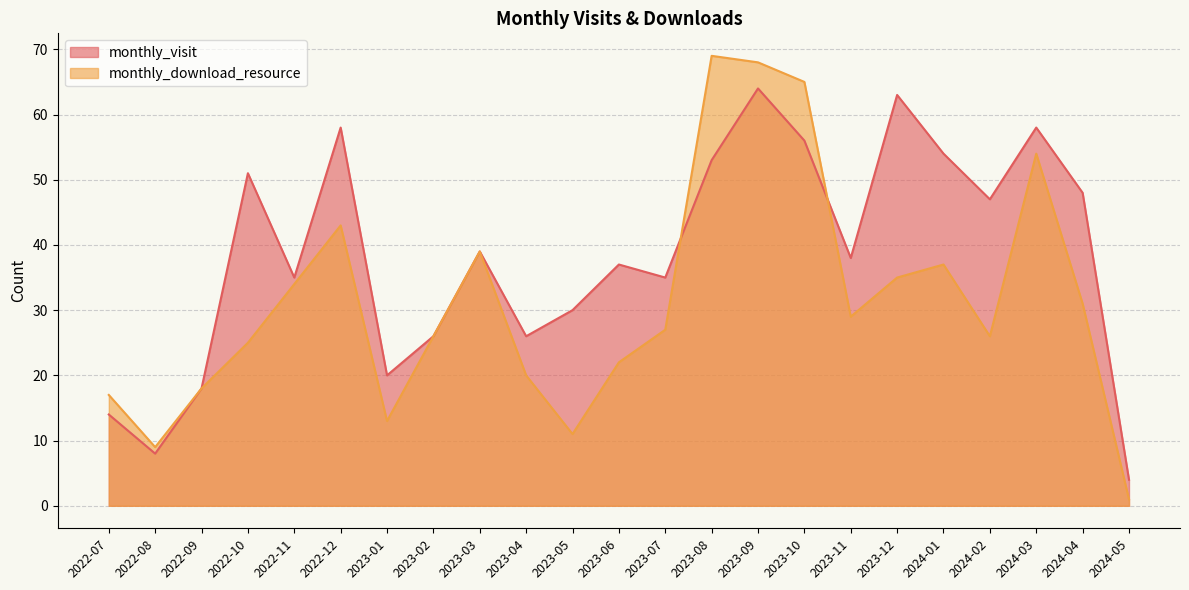

What is the highest value of the monthly_download_resource series?

69